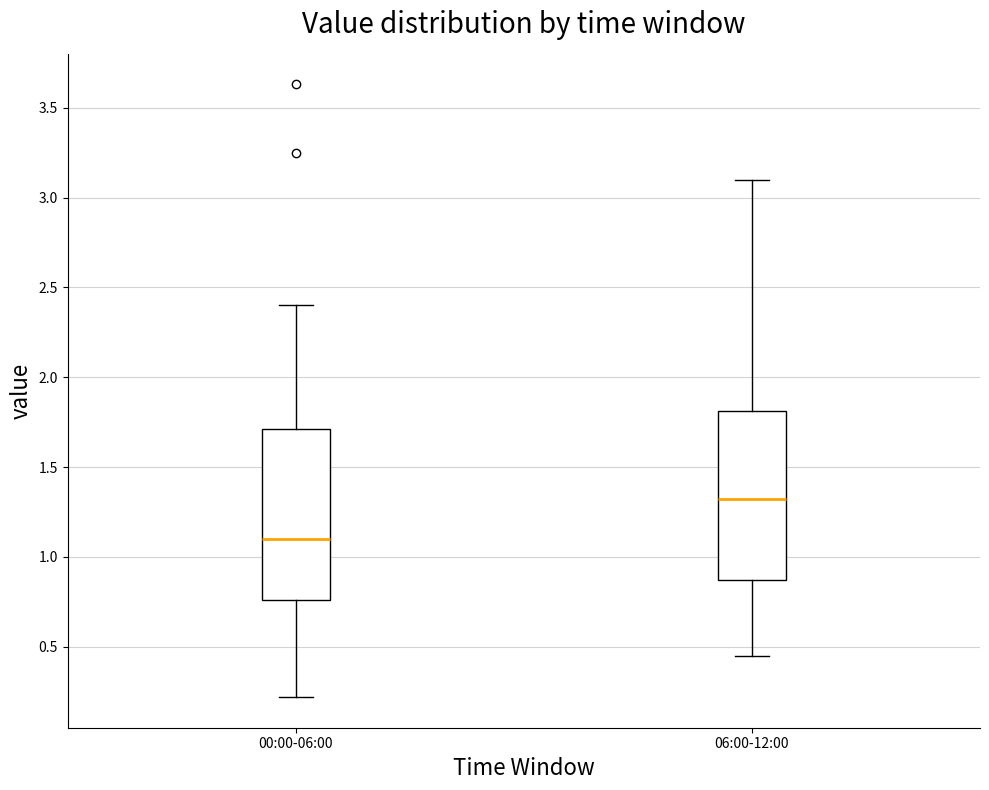

Reading left to right, transcribe this box plot: for each box, give where its median line is, the range the box spans, and where its two whiskers end, as read against the y-axis. The values are not printed on the chart, so give them approximately, as read against the axis.

00:00-06:00: median 1.10, box 0.75 to 1.70, whiskers 0.20 to 2.40
06:00-12:00: median 1.35, box 0.85 to 1.80, whiskers 0.45 to 3.10